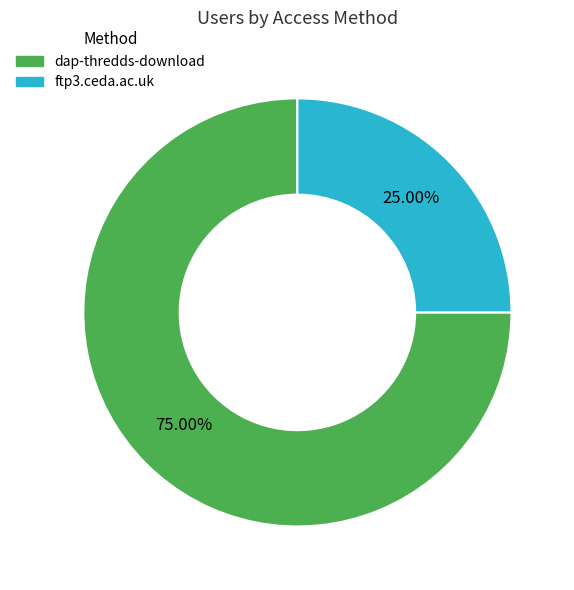

Rank the categories by value from highest to lowest.

dap-thredds-download, ftp3.ceda.ac.uk